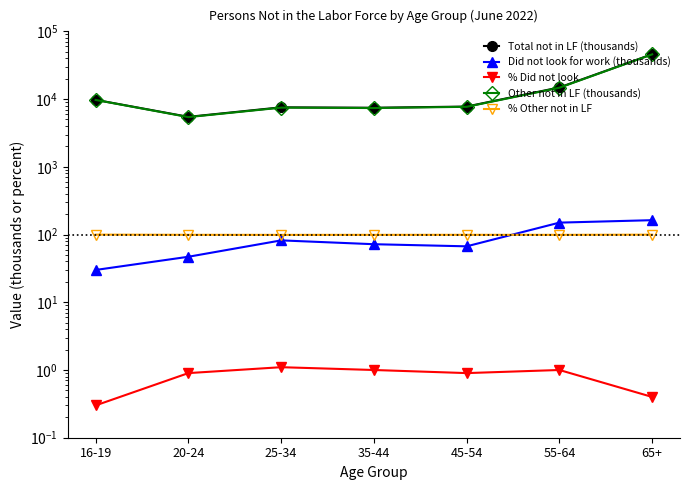

What is the total value across all series at 20-24?

11037.0